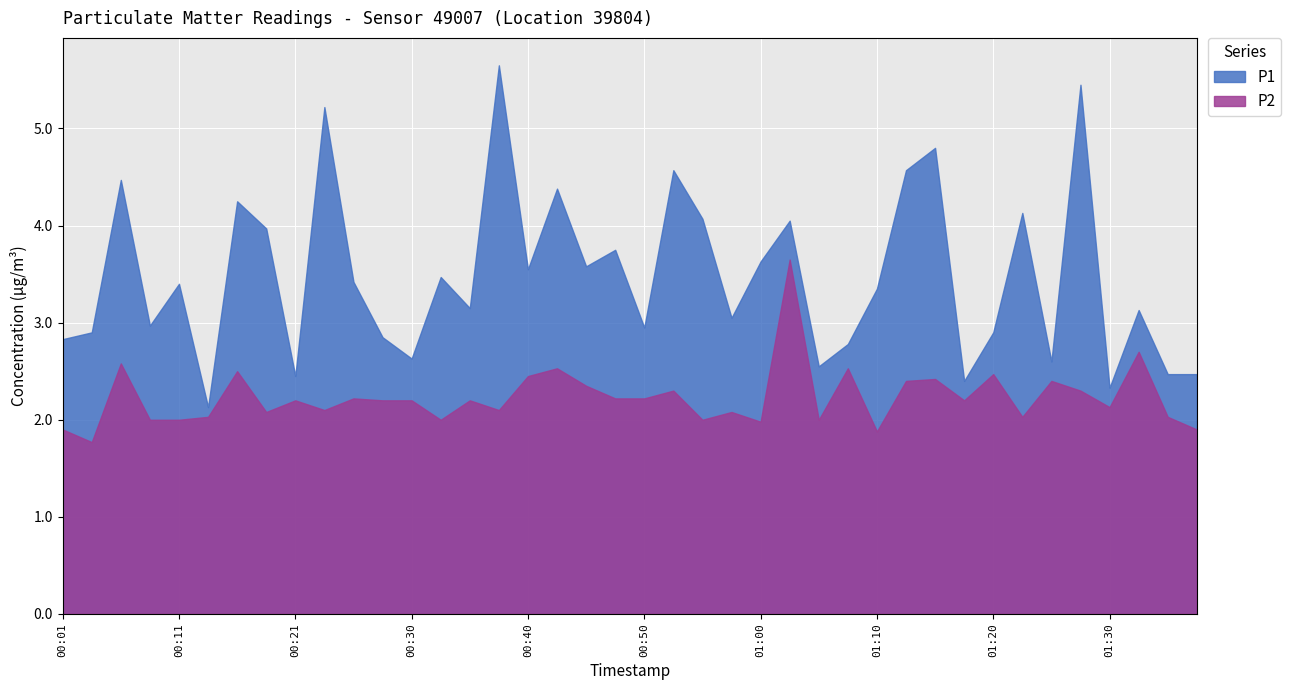

Which series has the widest spread of values?

P1